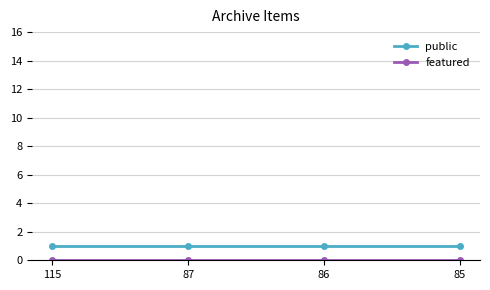

Which series has the largest total across all categories?

public